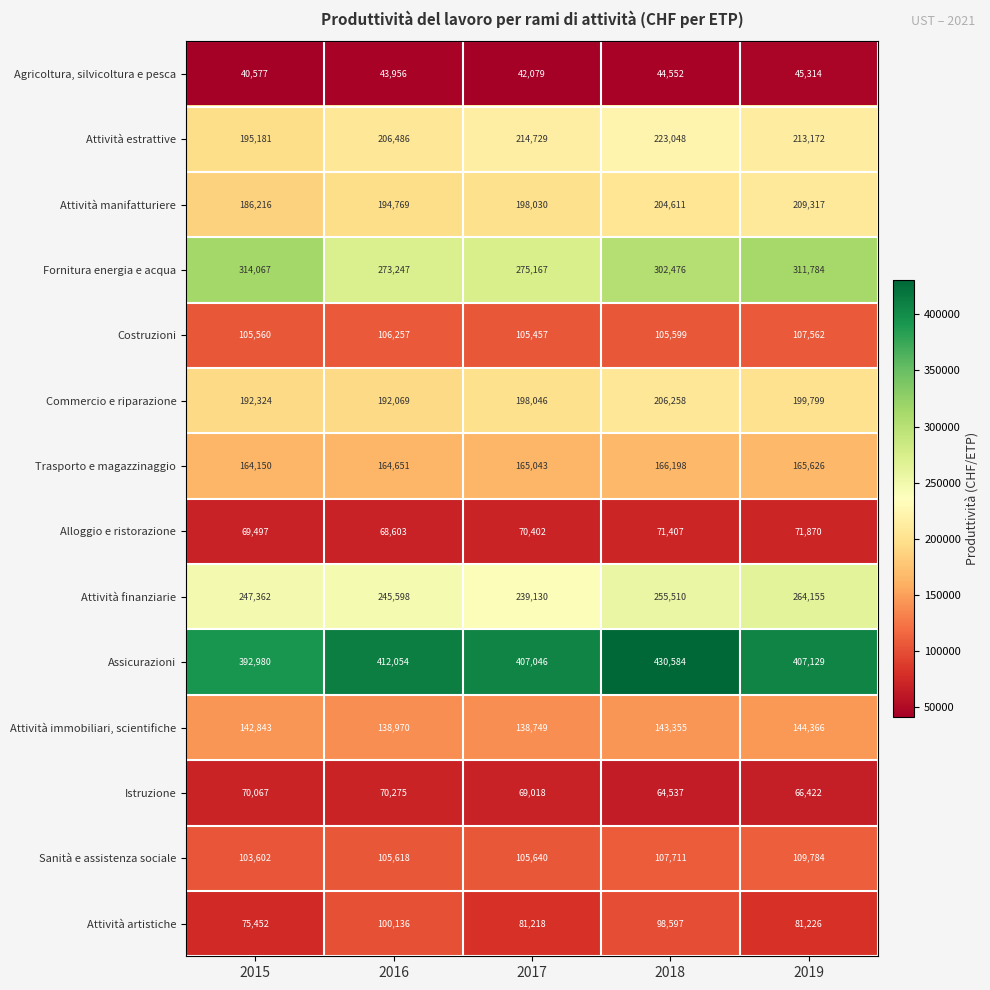

What is the average value of the Attività artistiche series?

87326